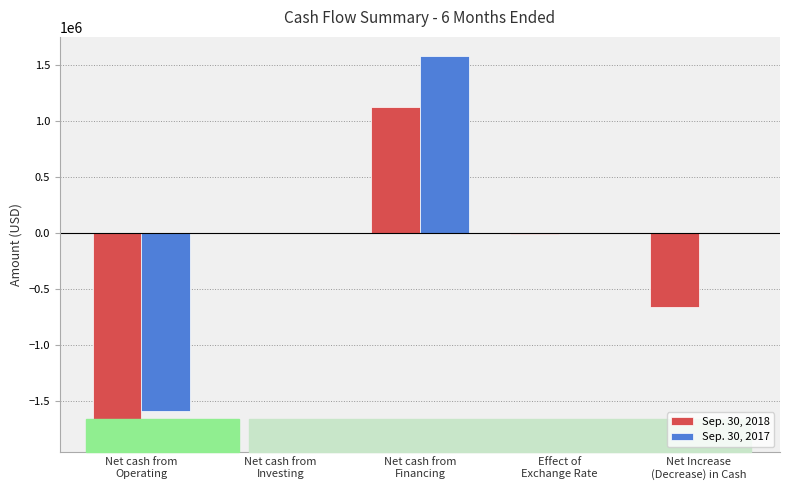

Reading right to left, what are all the values shown in this chart?

Sep. 30, 2018: -660877	-3370	1129500	3740	-1790747
Sep. 30, 2017: 304	0	1586668	3550	-1589914